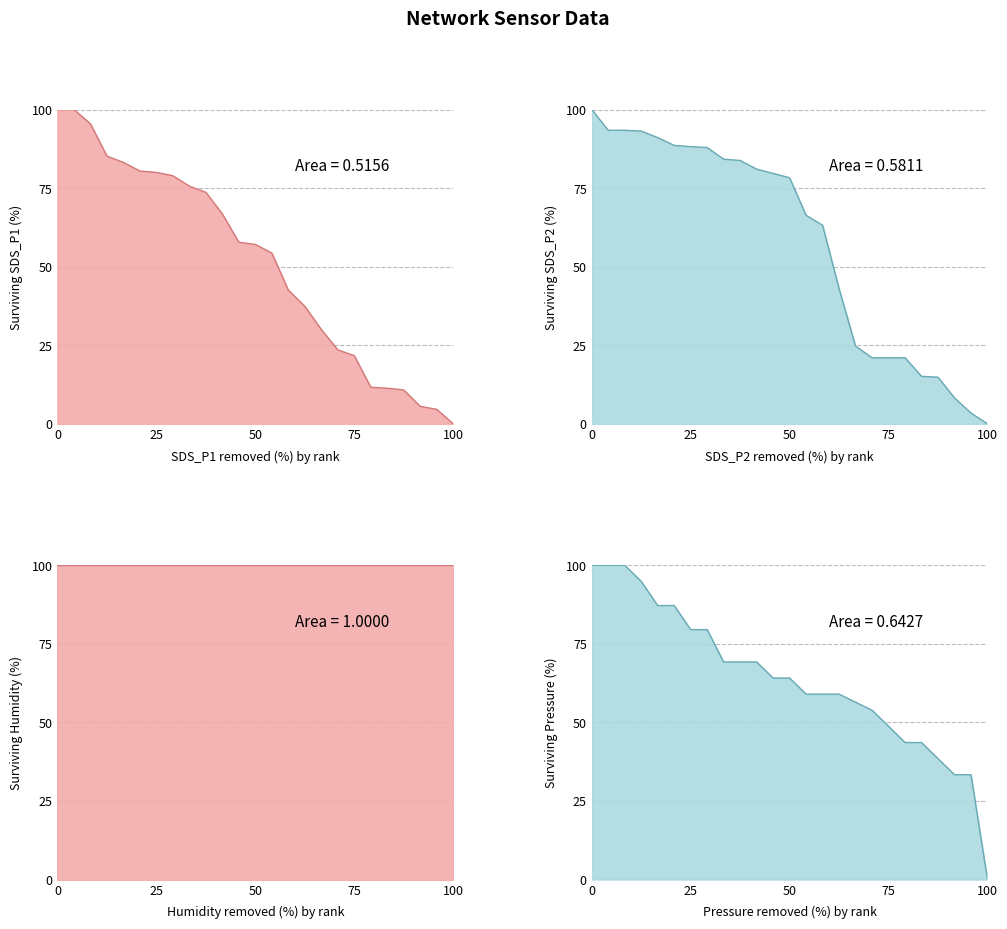

What position from the right is 50?

13